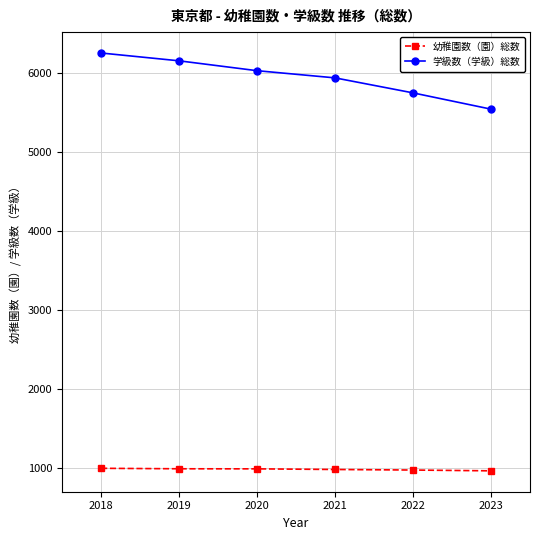

Which series has the largest range (max minus min)?

学級数（学級）総数